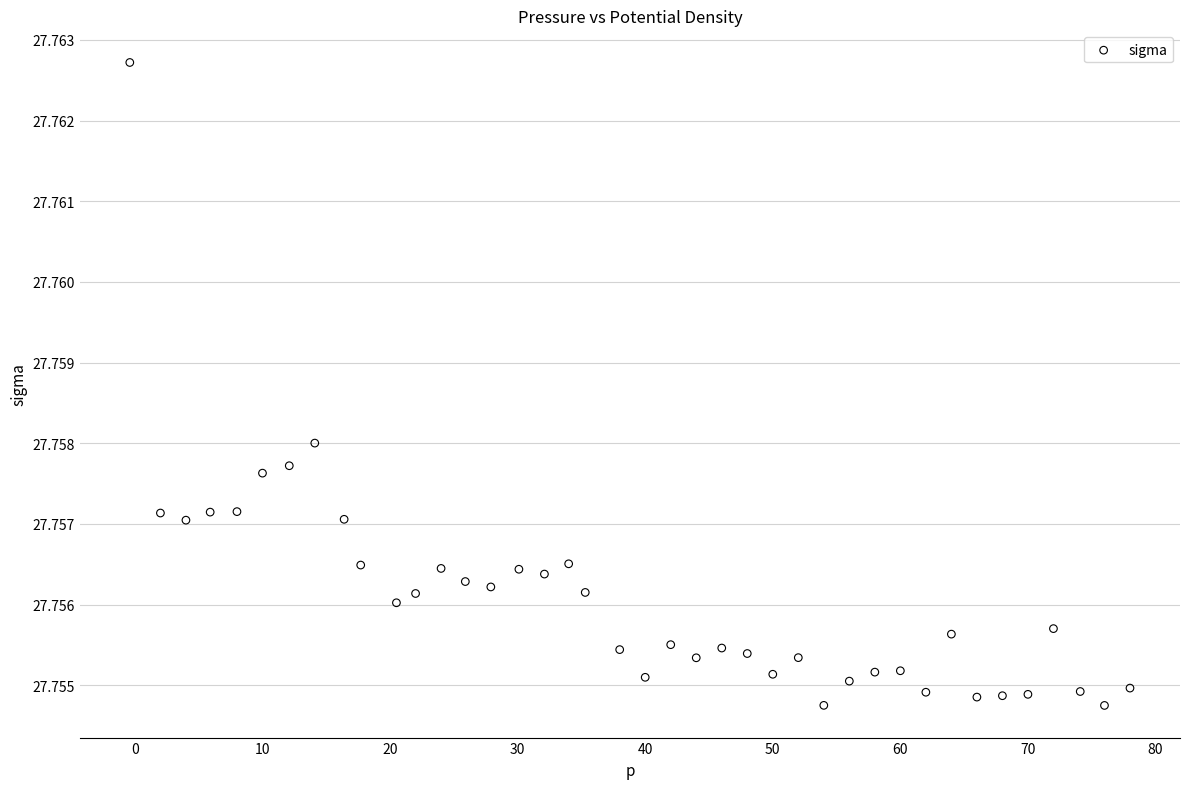

What is the range of X values (max minus min)?

78.4